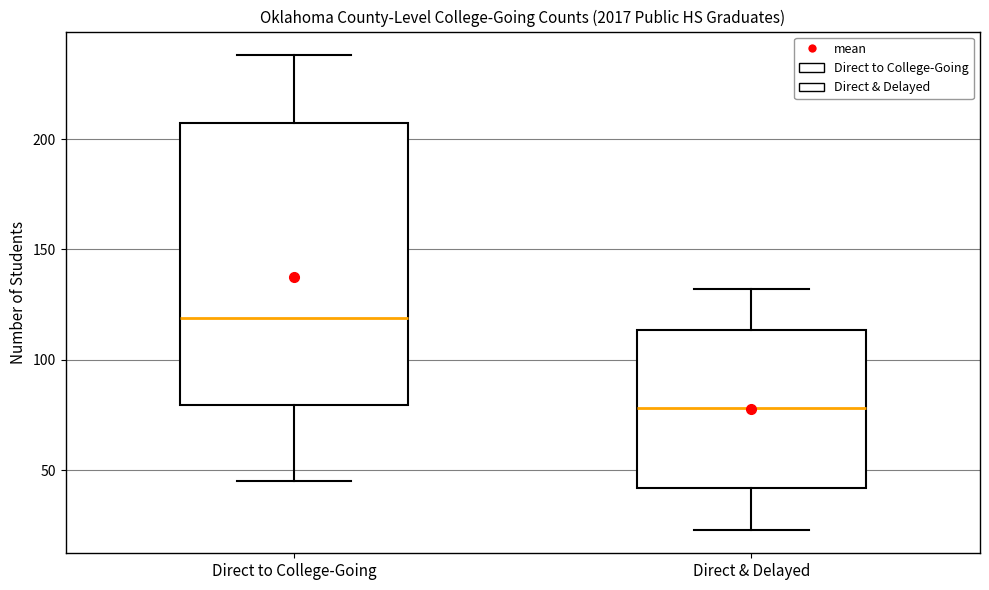

Which box is the tallest, from its lower edge to its upper edge?

Direct to College-Going